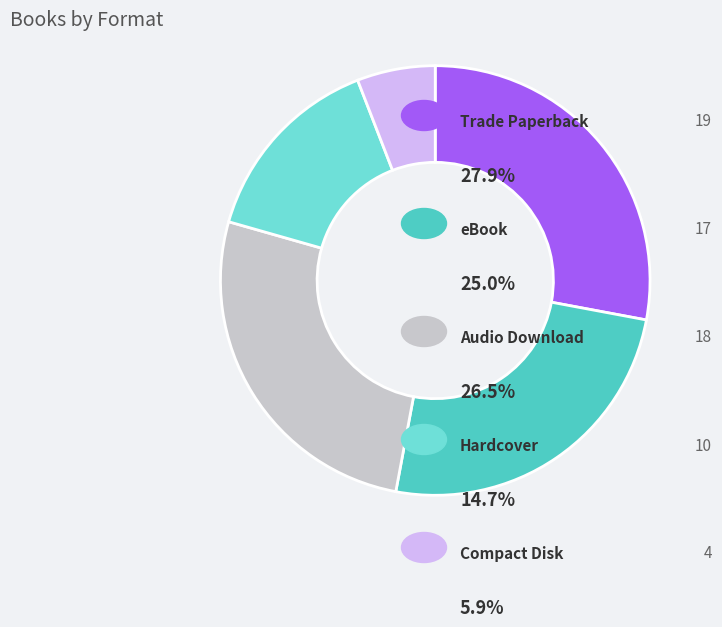

Does any single category account for the majority?

No